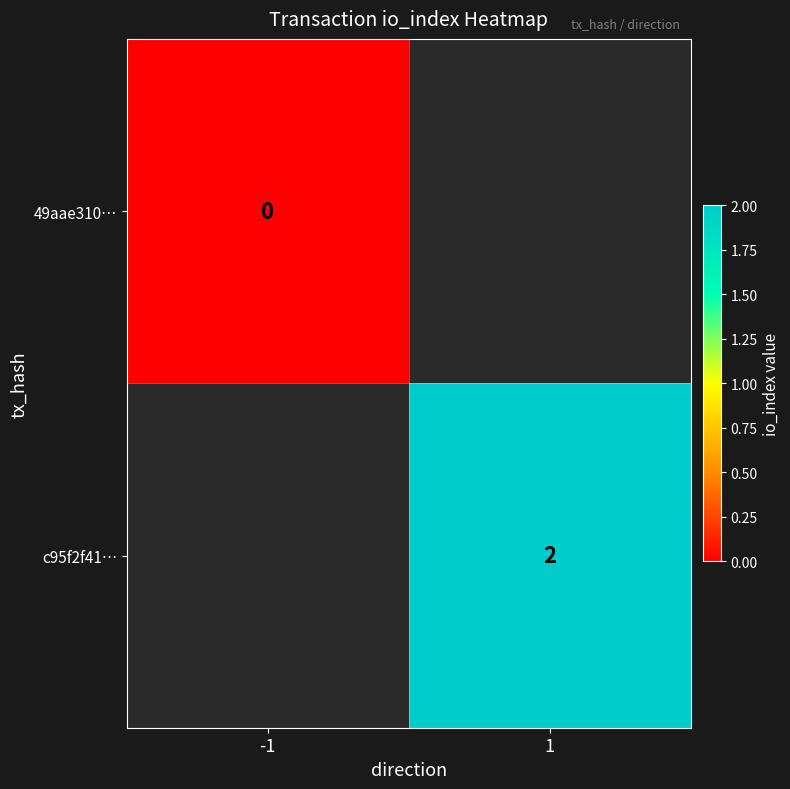

Is the value of c95f2f41… at 1 greater than the value of 49aae310… at -1?

Yes